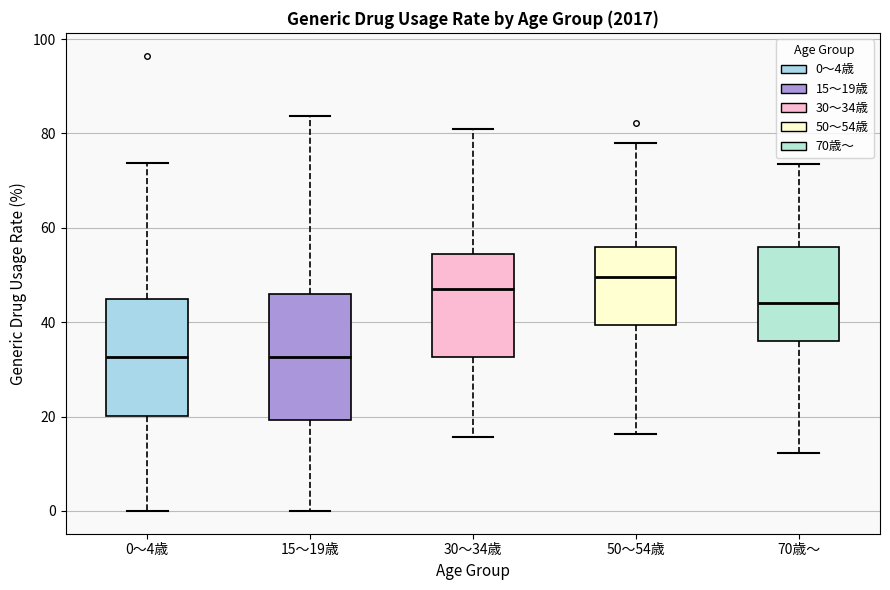

Which box's median line is the highest?

50〜54歳